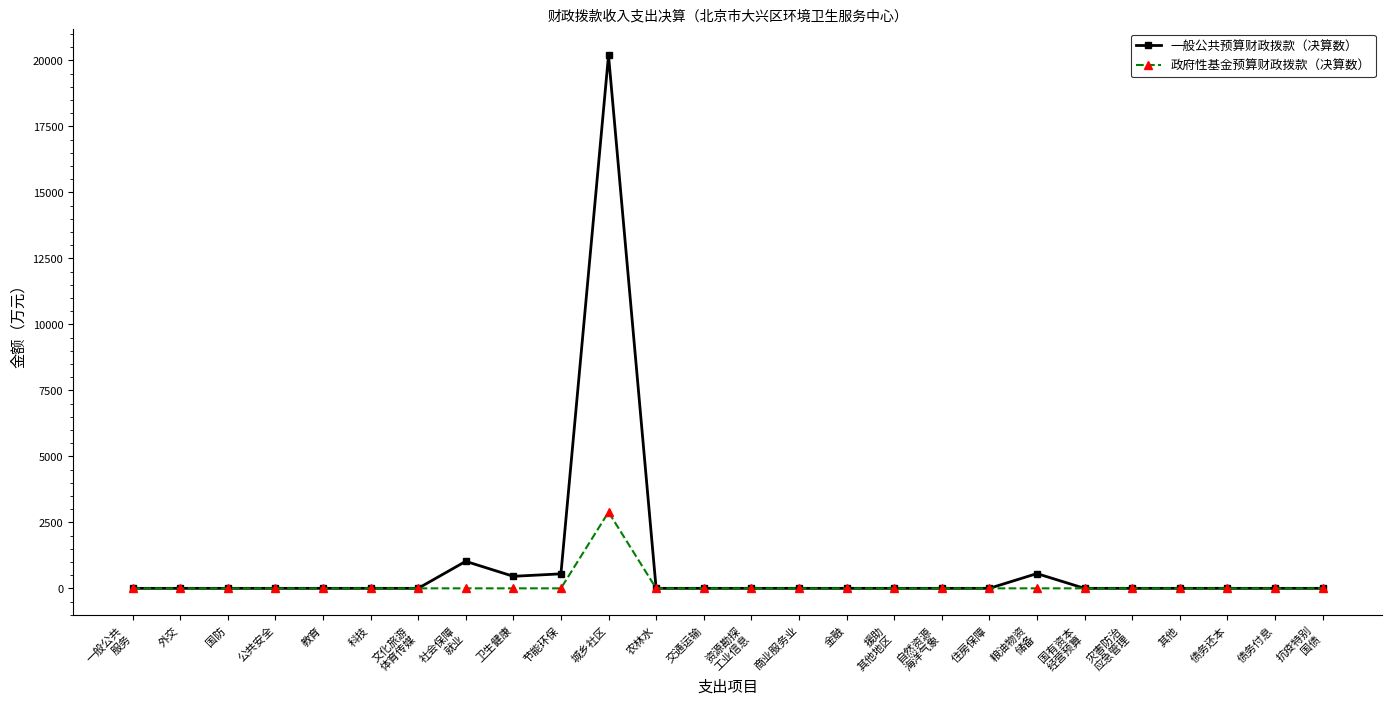

Which series has the largest total across all categories?

一般公共预算财政拨款（决算数）